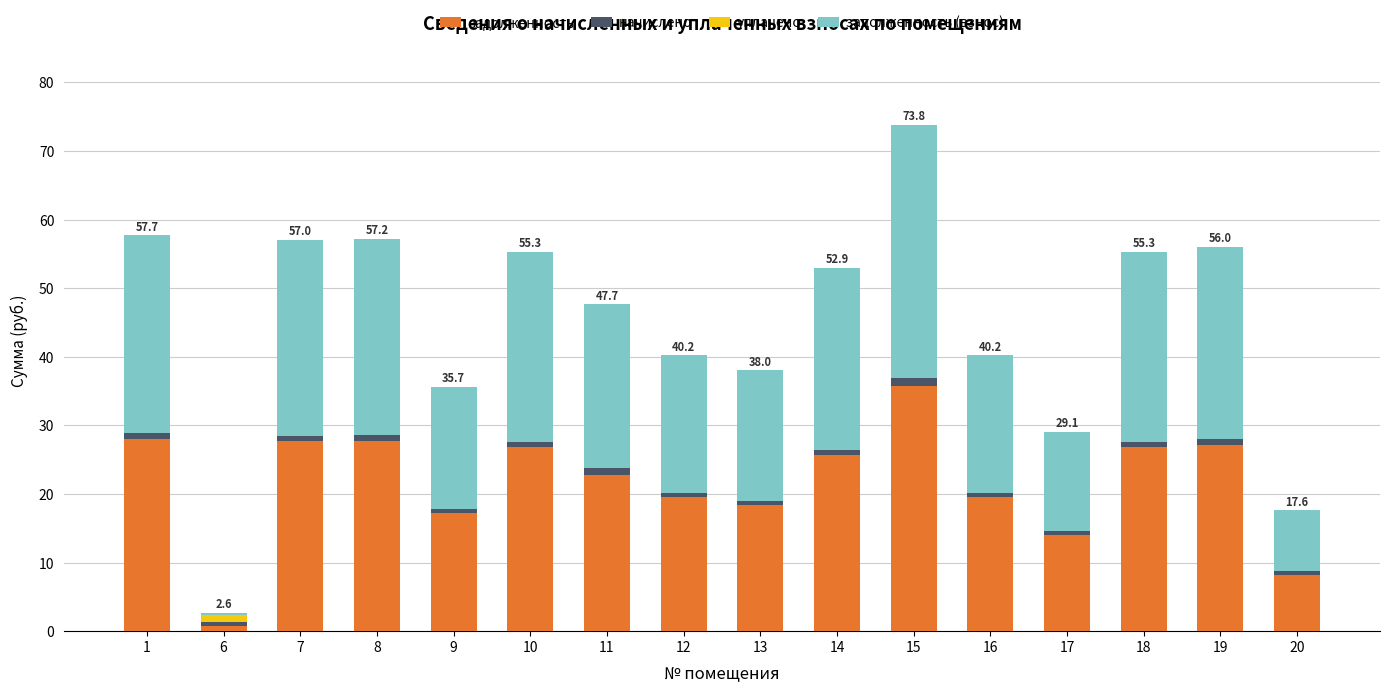

The value of задолженность at 10 is 11.7. True or false?

False